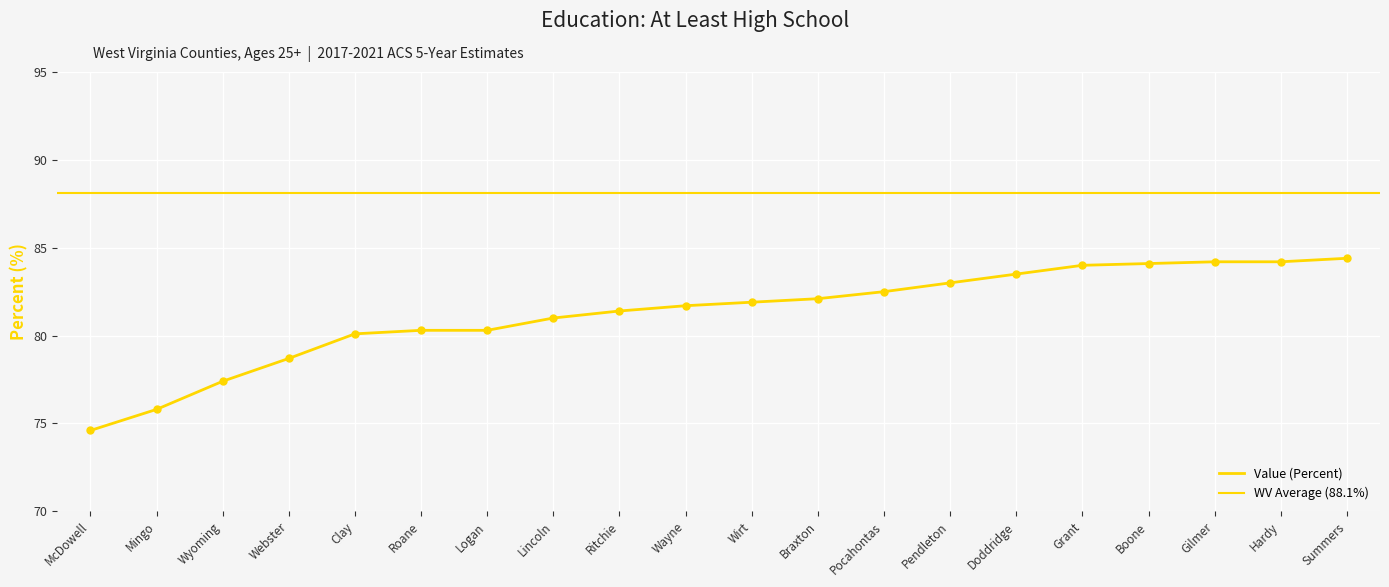

What is the ratio of the value at Ritchie to the value at Logan?

1.0